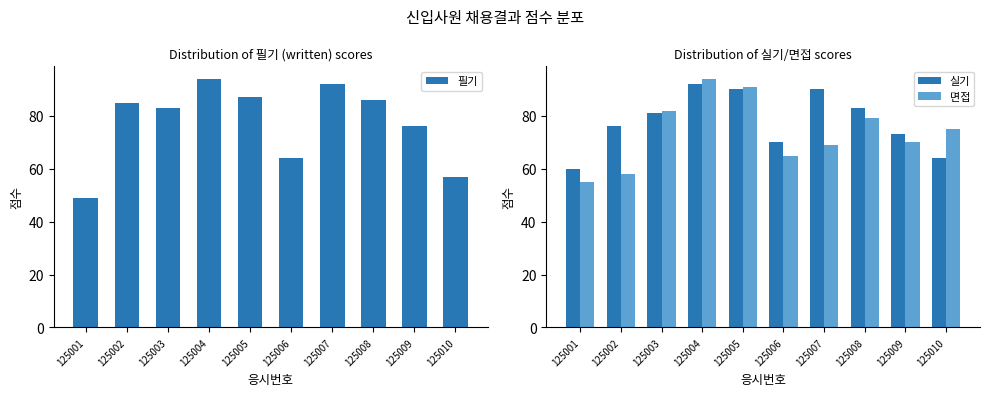

Which series has the widest spread of values?

필기